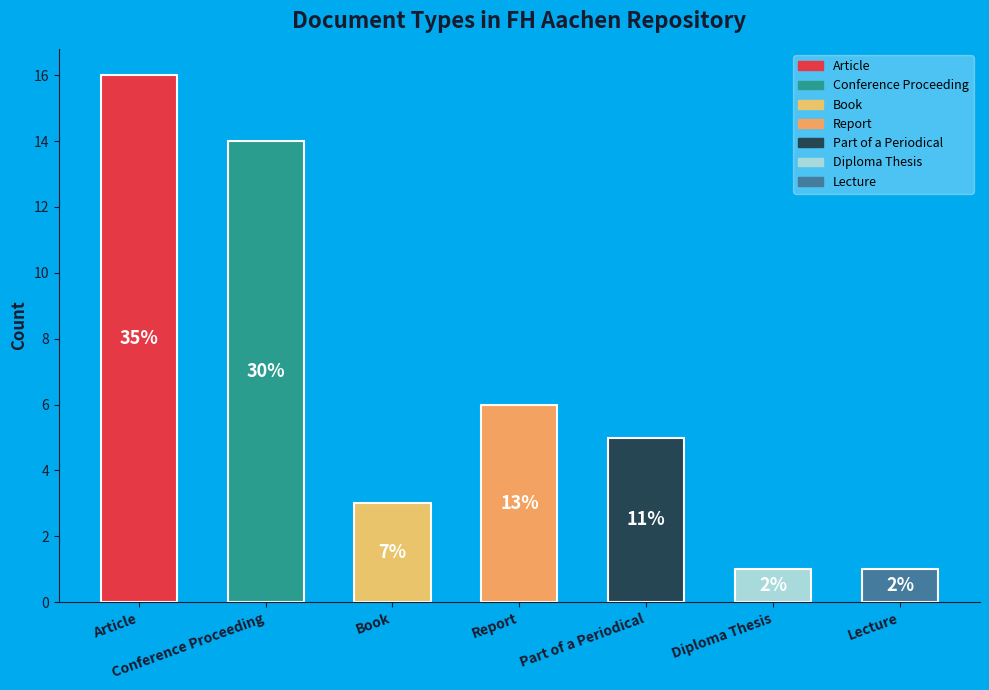

Rank the categories by value from highest to lowest.

Article, Conference Proceeding, Report, Part of a Periodical, Book, Diploma Thesis, Lecture